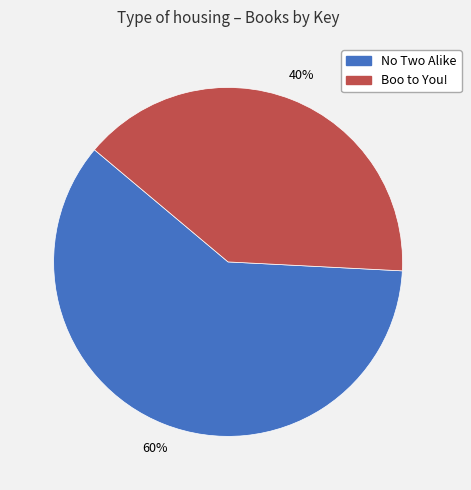

Is it true that Boo to You! is 45% of the pie?

False